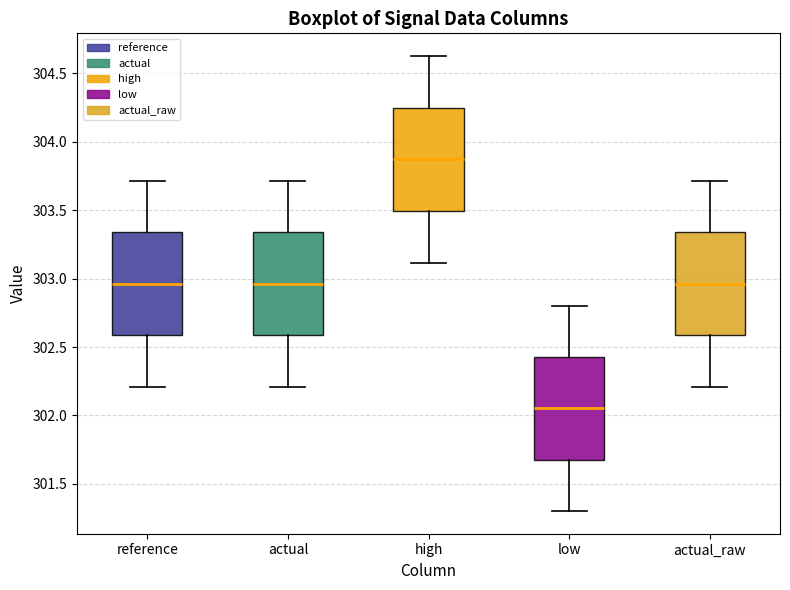

Which box has the highest median line?

high